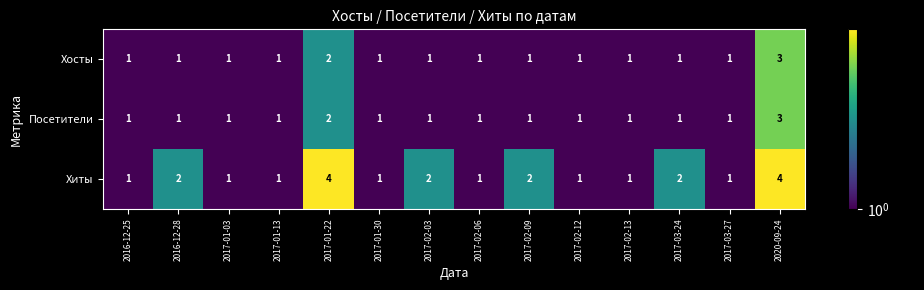

How many categories are shown in the chart?

14